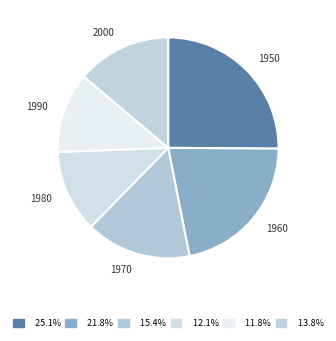

Between 1980 and 1970, which is larger?

1970